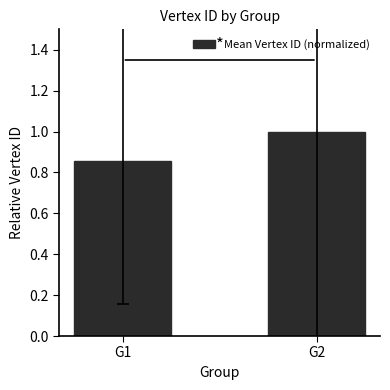

Does the chart contain any negative values?

No